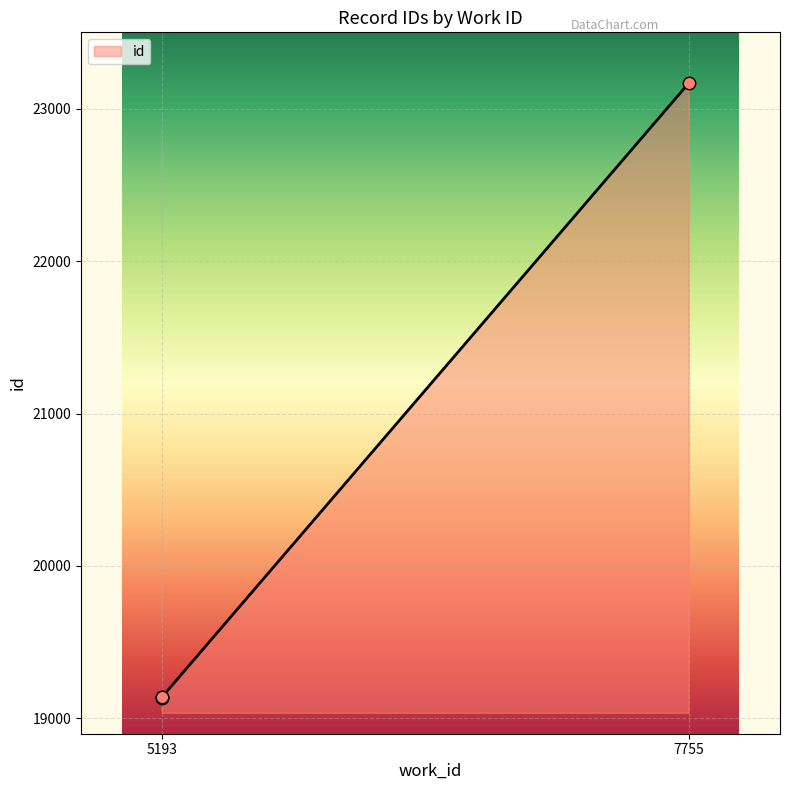

What is the change in value from 5193 to 7755?

+4026